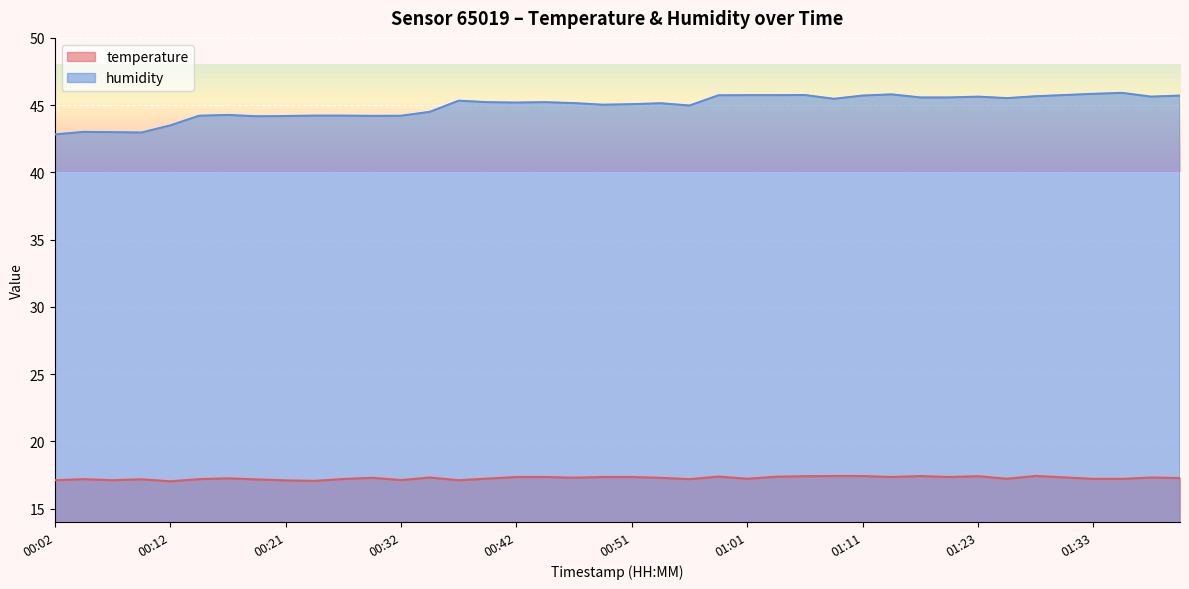

Rank the series by their average value, from highest to lowest.

humidity, temperature